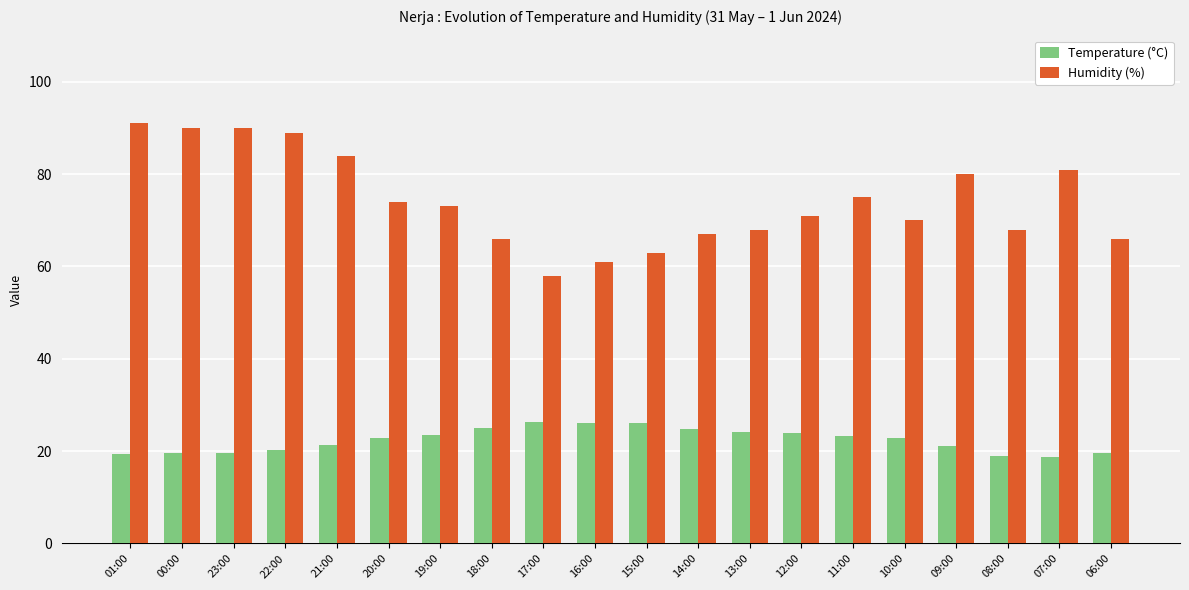

What is the label of the 13th bar from the left?

13:00